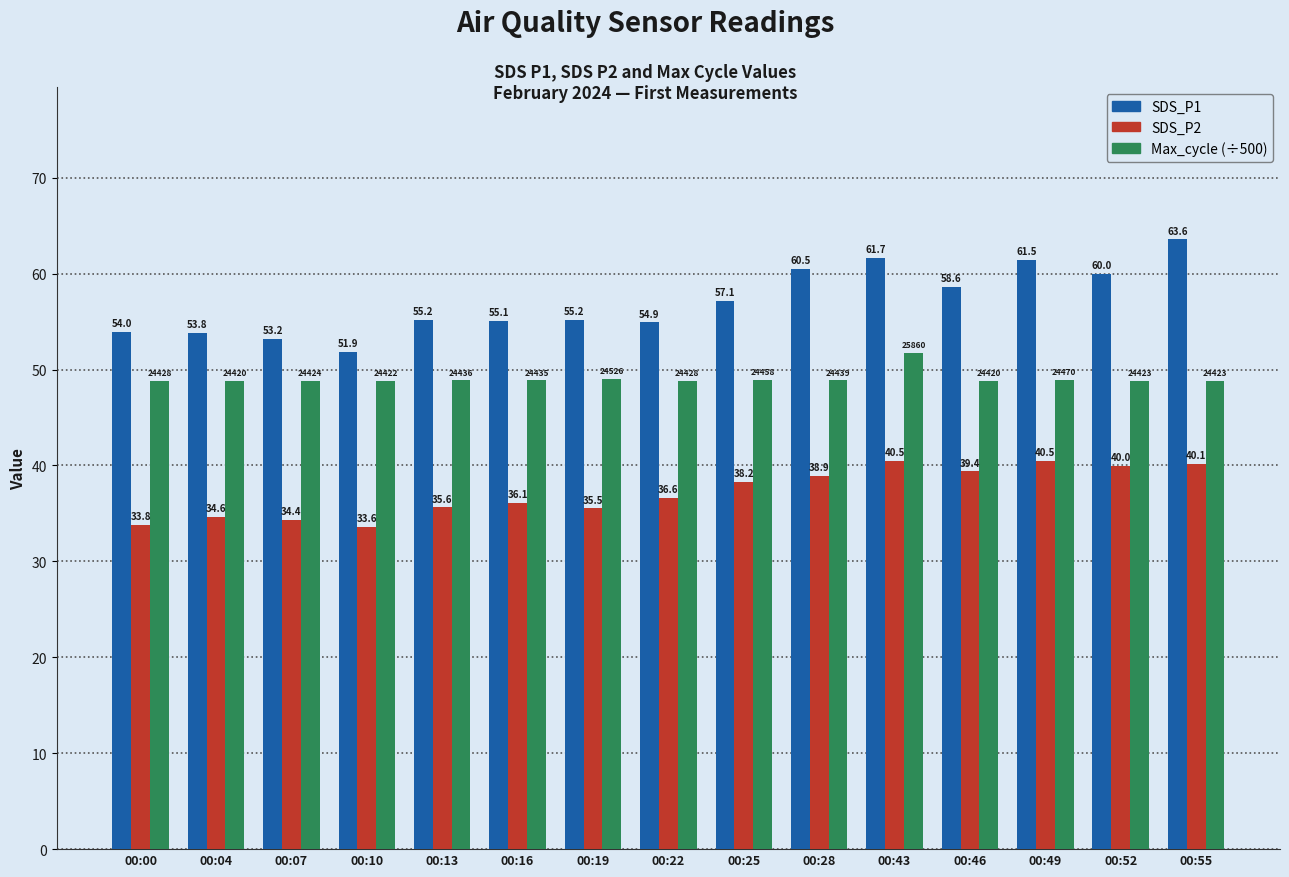

What is the difference between the maximum and second lowest values in the Max_cycle (÷500) series?

2.9